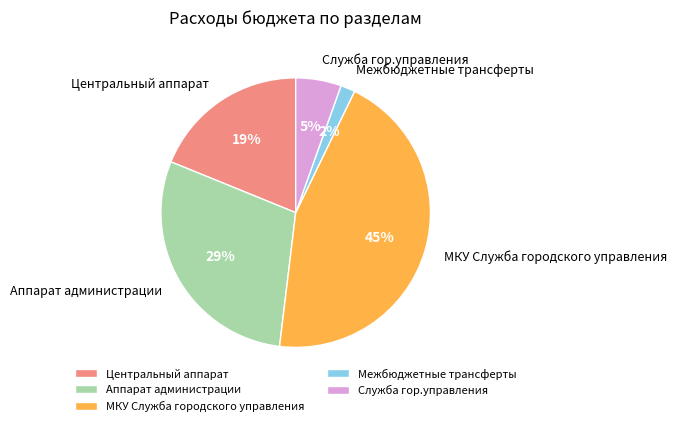

Is there a majority slice in this chart?

No